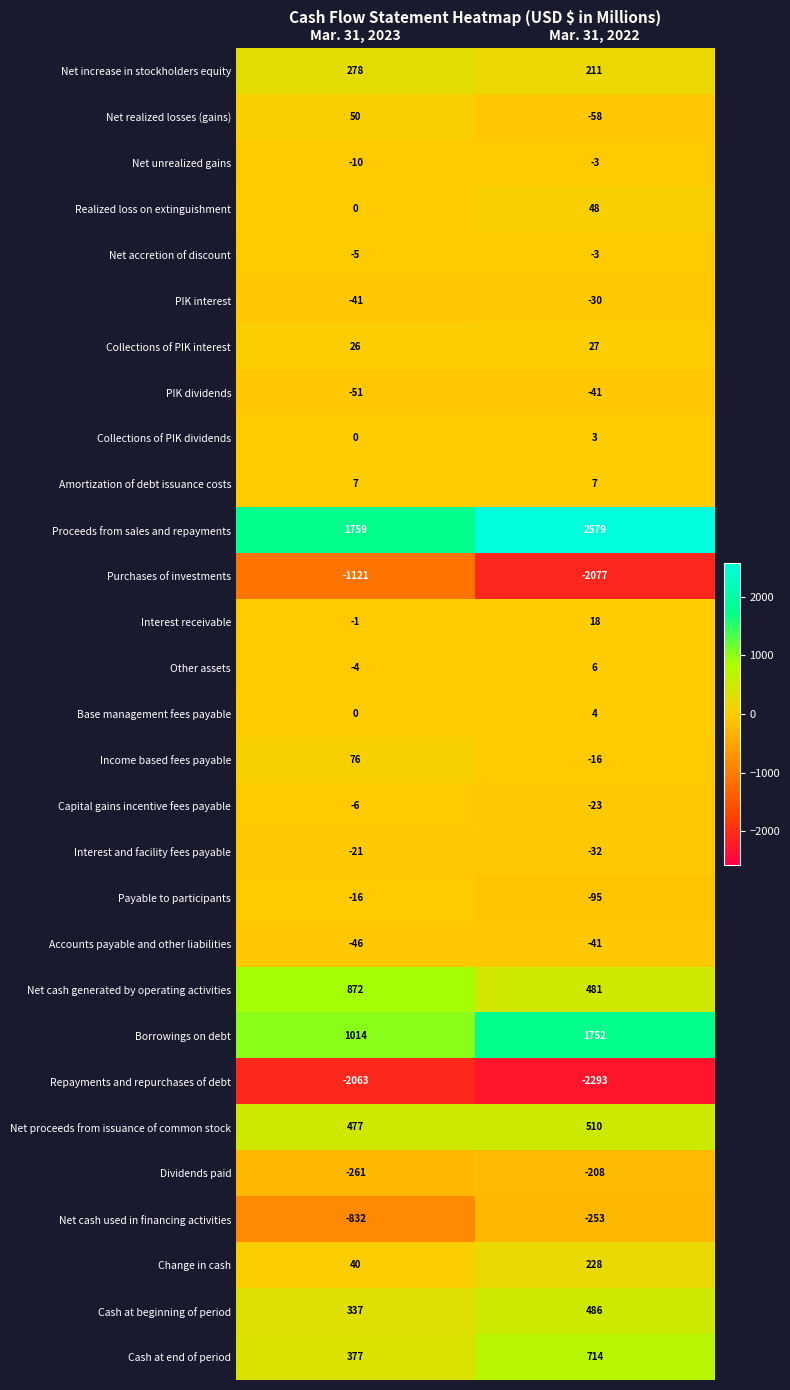

How many data points in Net cash generated by operating activities are less than 872?

1